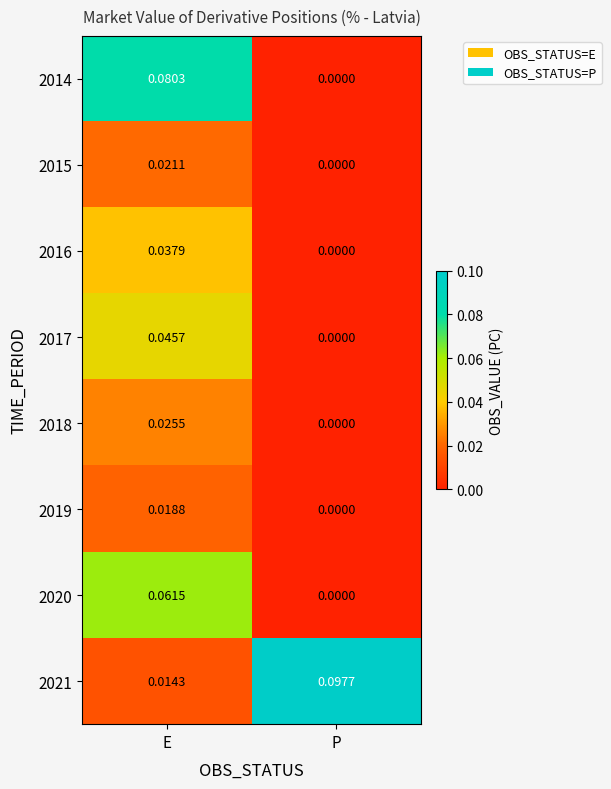

Which series changed the most between E and P?

2021